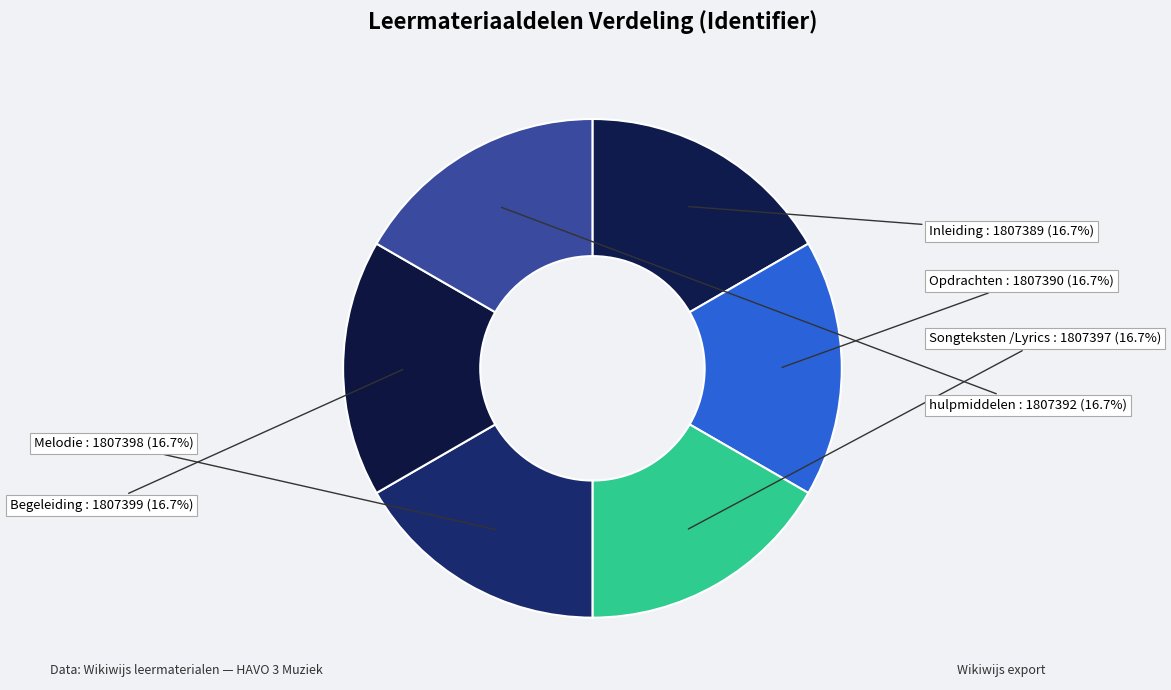

To the nearest percent, what is the average slice percentage?

17%